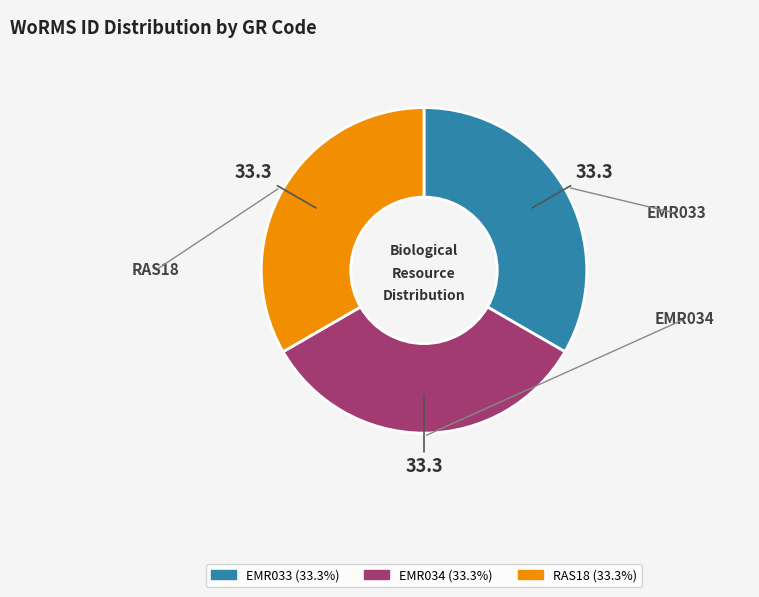

Combined, do EMR034 and EMR033 account for over 50%?

Yes